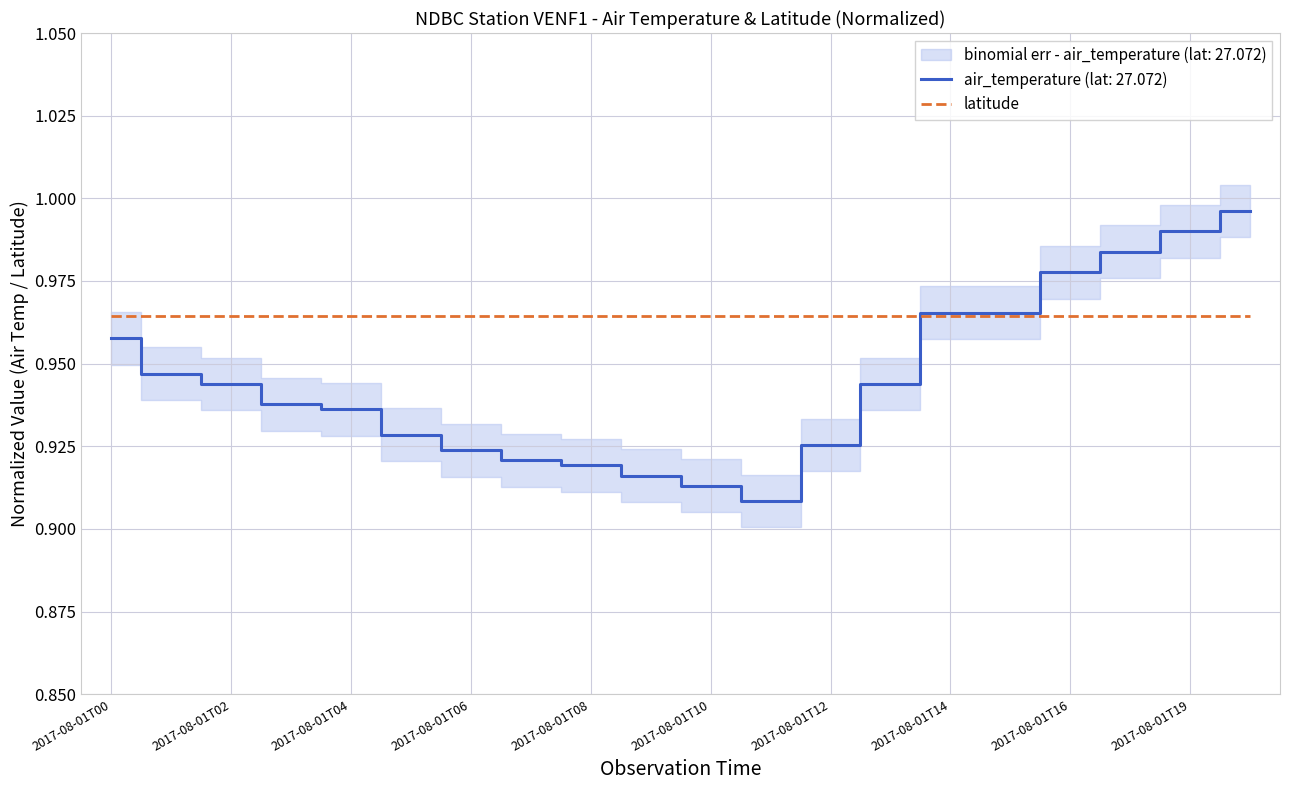

Rank the categories by value from highest to lowest.

2017-08-01T20, 2017-08-01T19, 2017-08-01T17, 2017-08-01T16, 2017-08-01T14, 2017-08-01T15, 2017-08-01T00, 2017-08-01T01, 2017-08-01T02, 2017-08-01T13, 2017-08-01T03, 2017-08-01T04, 2017-08-01T05, 2017-08-01T12, 2017-08-01T06, 2017-08-01T07, 2017-08-01T08, 2017-08-01T09, 2017-08-01T10, 2017-08-01T11